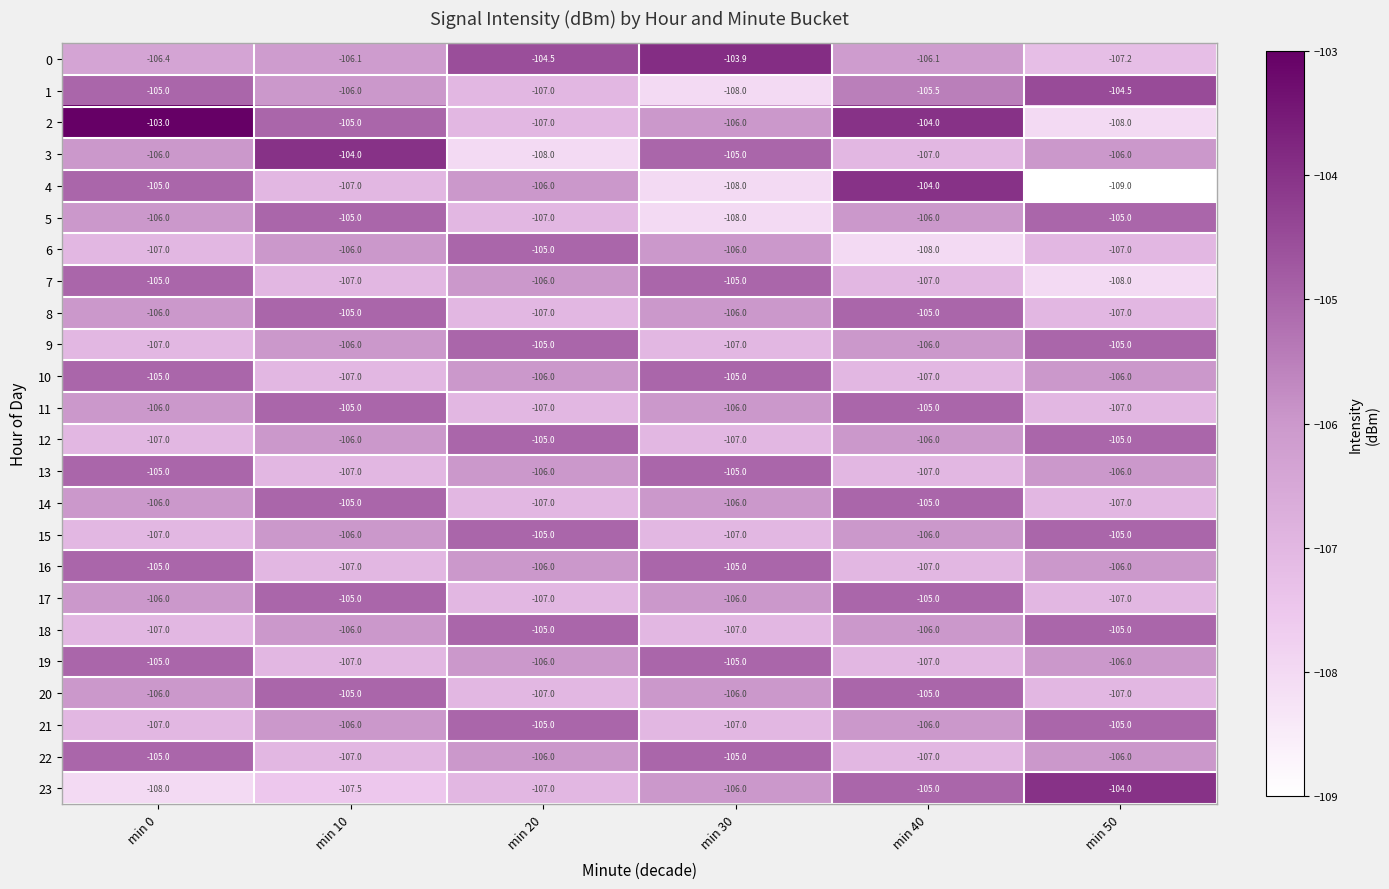

Where is 3 nearest to the value -106?

min 0